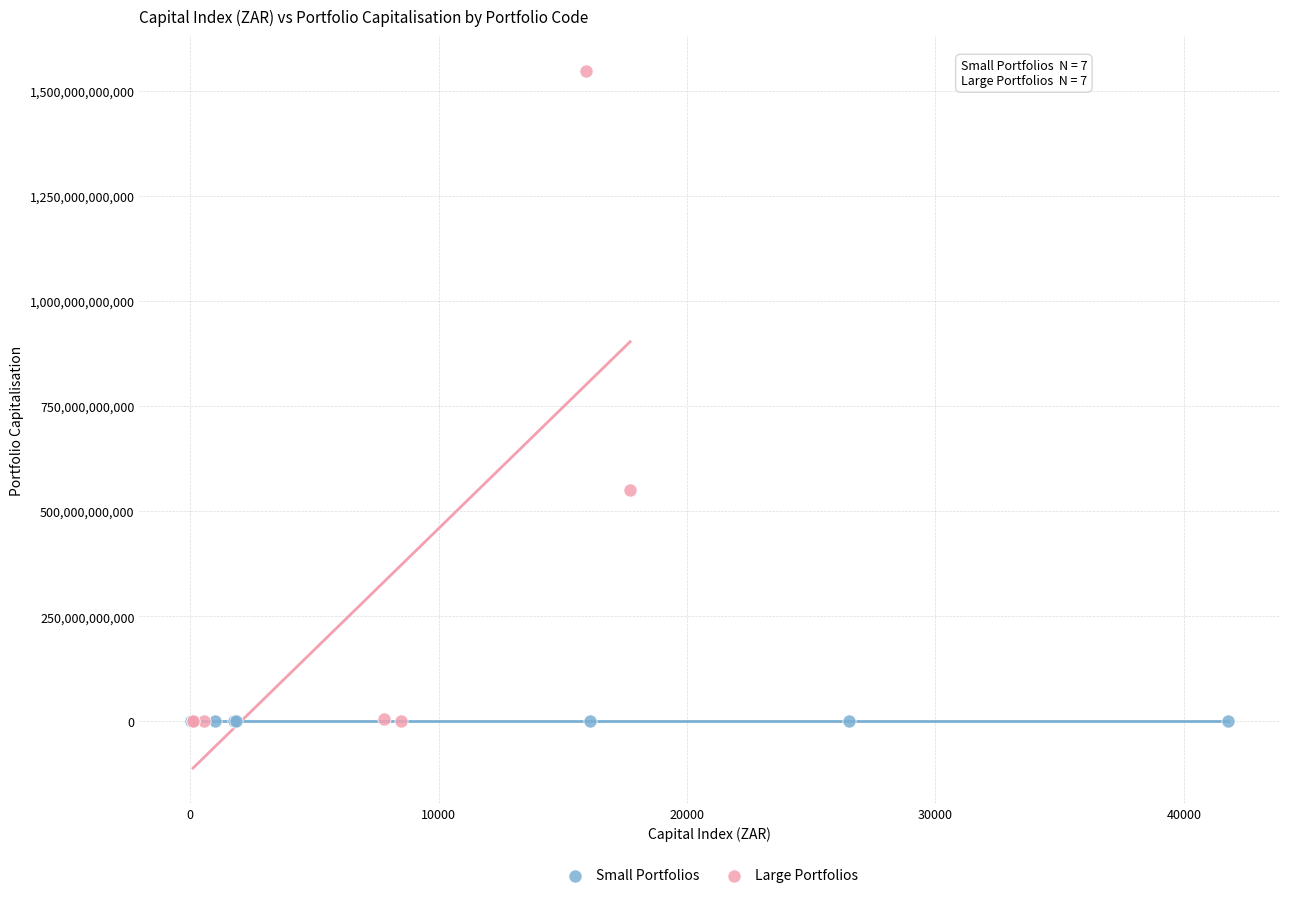

What are all the series names shown in the legend?

Small Portfolios, Large Portfolios